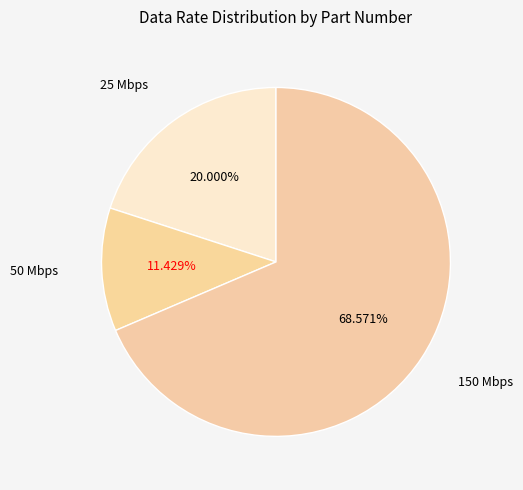

Rank the categories by value from highest to lowest.

150 Mbps, 25 Mbps, 50 Mbps